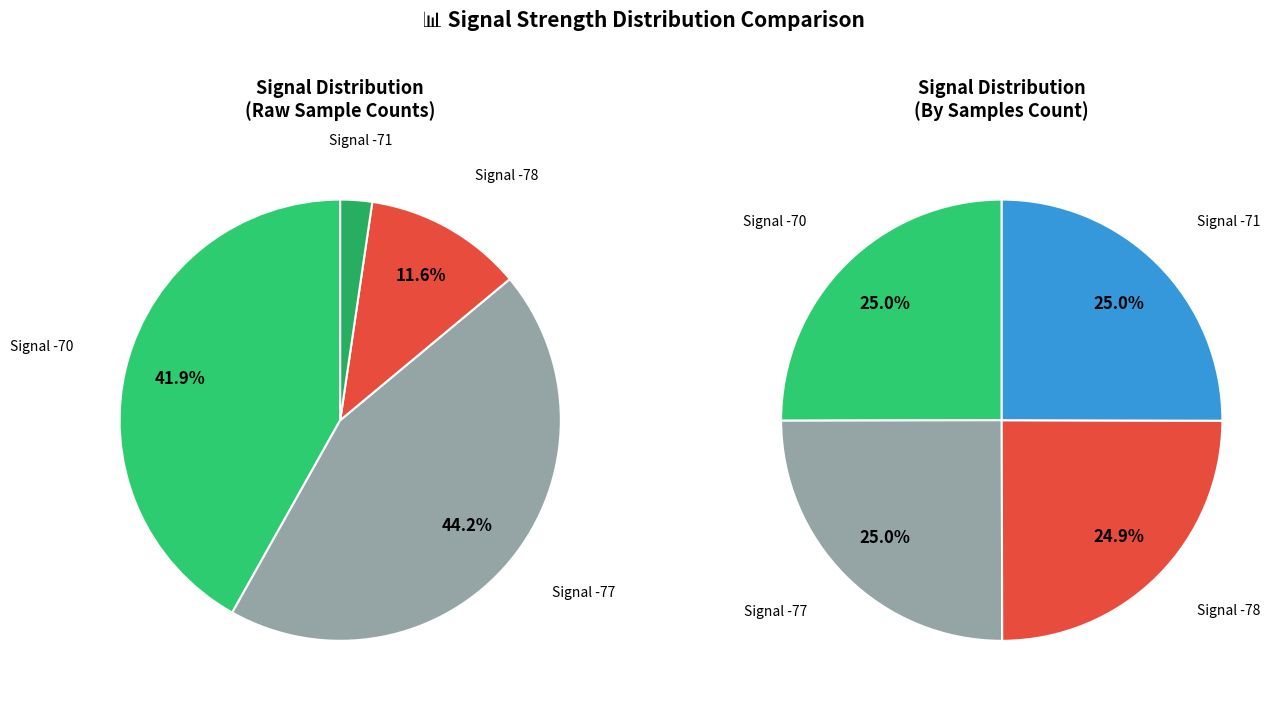

To the nearest percent, what is the combined percentage of 2 and 0?

50%